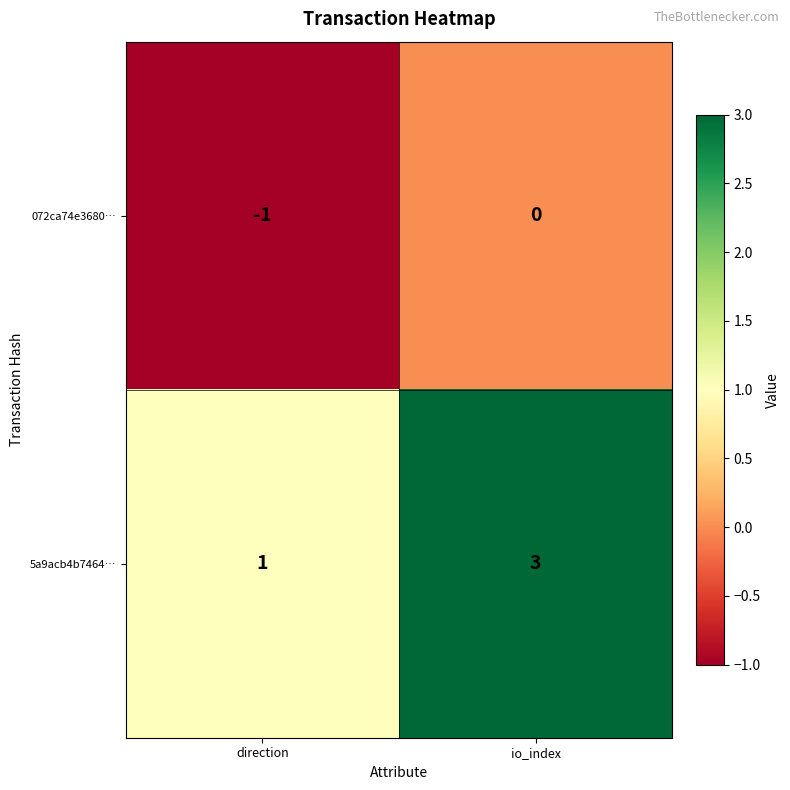

What is the difference between the highest and lowest values at direction?

2